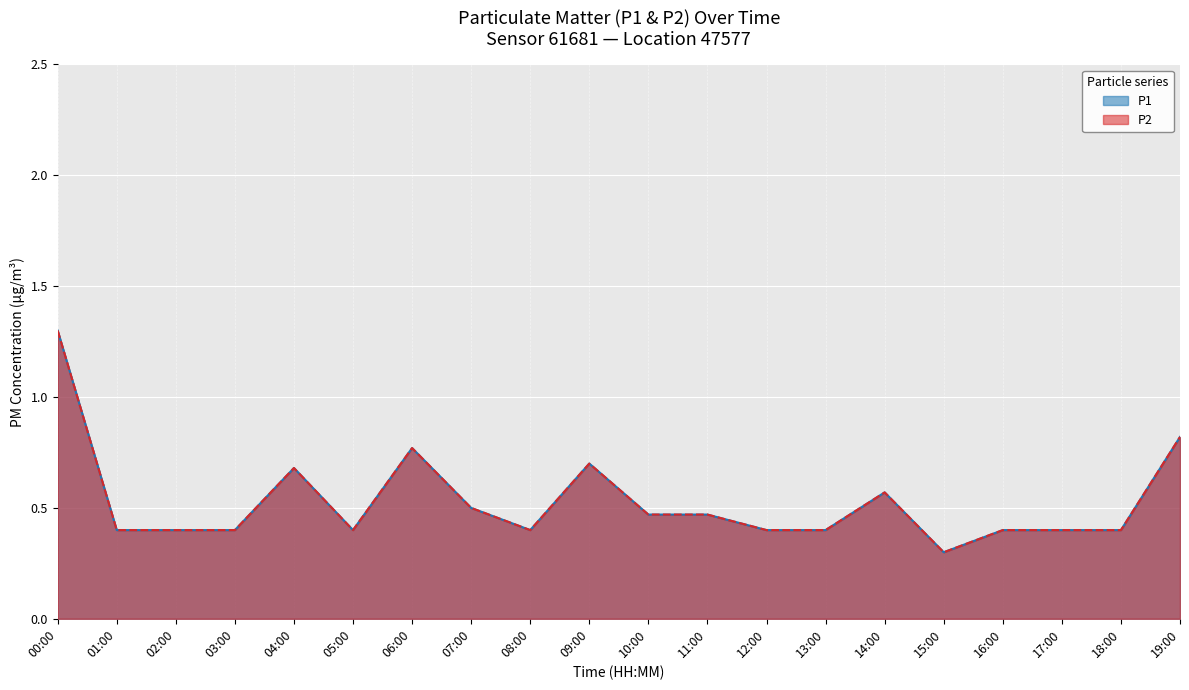

How many lines are shown in the chart?

2